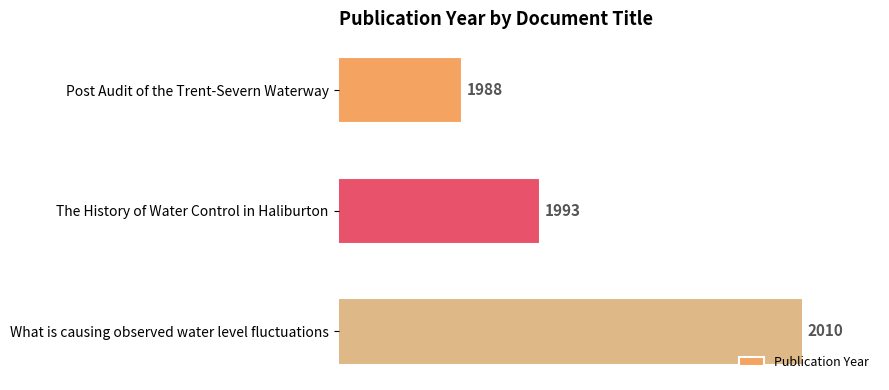

Are the bars grouped side by side (vs. stacked)?

No